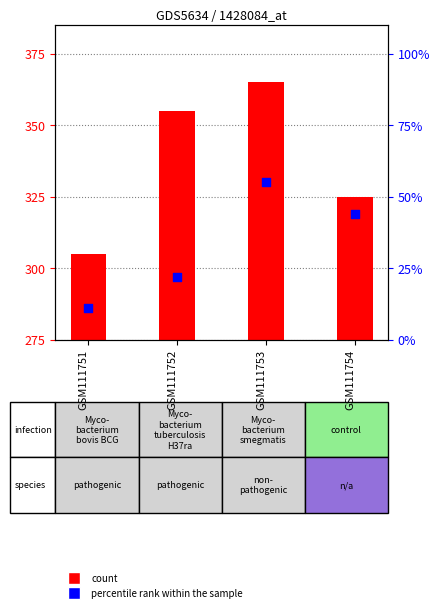

Which series has the largest total across all categories?

count